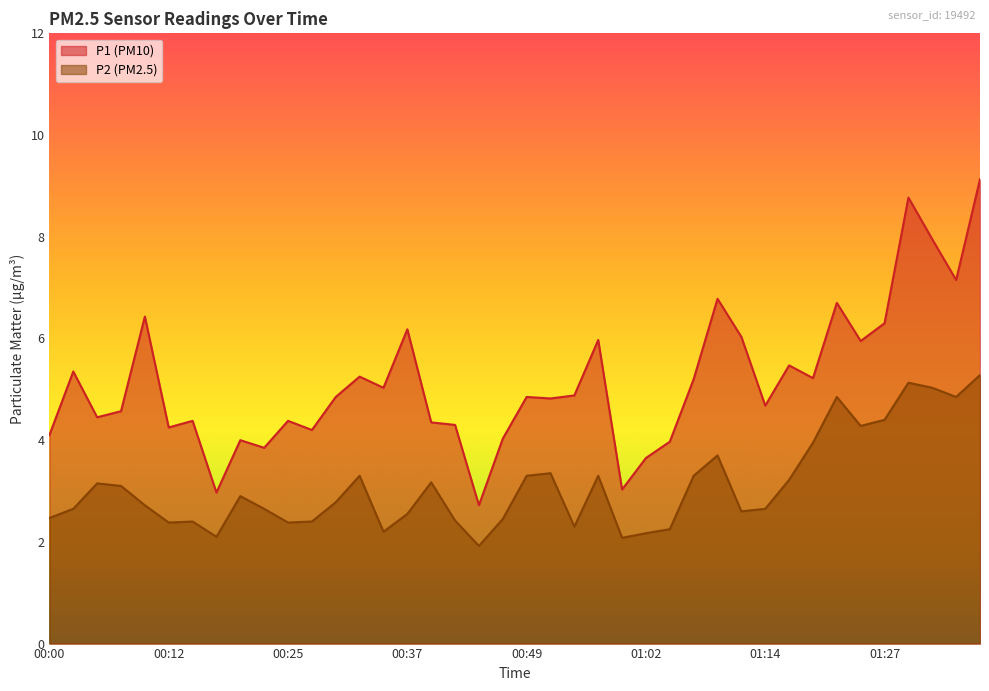

Read the P2 value at 01:27.

4.4